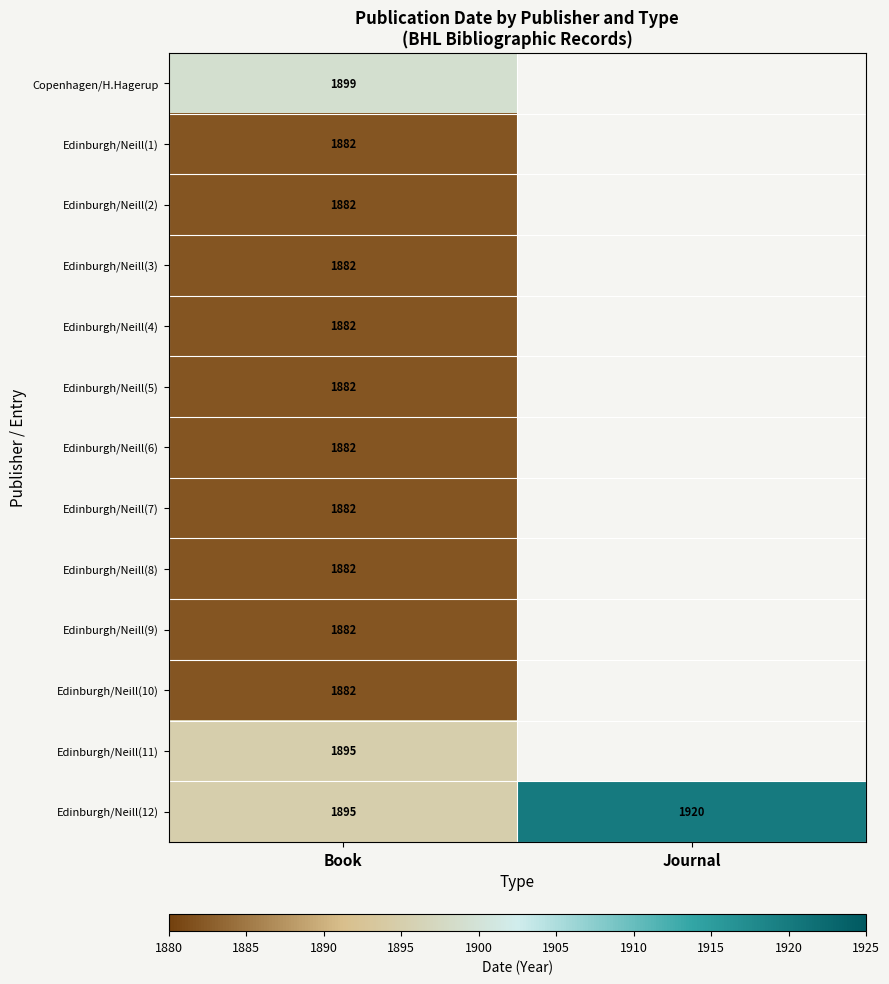

What is the minimum value shown in the chart?

1882.0